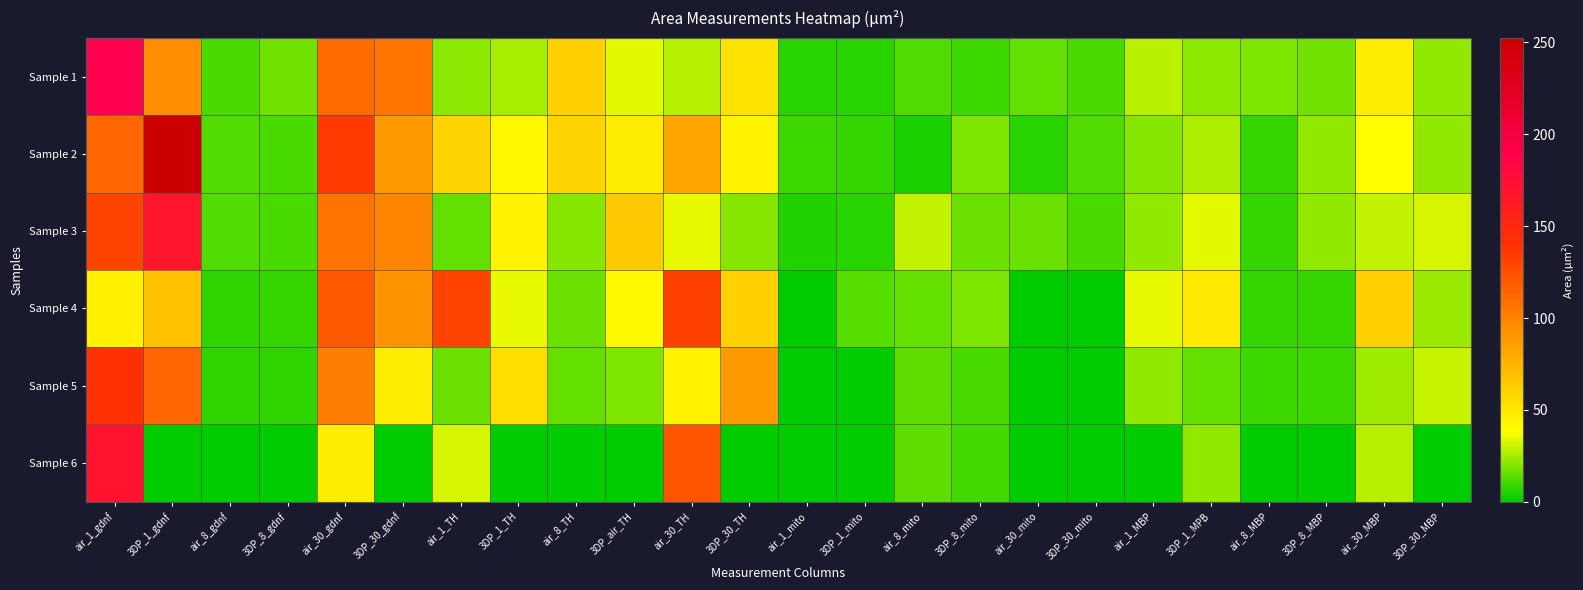

Reading left to right, transcribe all the data shown in this chart.

Sample 1: air_1_gdnf=189.2	3DP_1_gdnf=94.2	air_8_gdnf=11.6	3DP_8_gdnf=17.1	air_30_gdnf=111.0	3DP_30_gdnf=106.4	air_1_TH=20.7	3DP_1_TH=25.3	air_8_TH=60.7	3DP_air_TH=33.6	air_30_TH=26.9	3DP_30_TH=51.4	air_1_mito=6.8	3DP_1_mito=6.8	air_8_mito=12.1	3DP_8_mito=9.8	air_30_mito=15.3	3DP_30_mito=11.2	air_1_MBP=28.0	3DP_1_MPB=21.6	air_8_MBP=19.6	3DP_8_MBP=17.0	air_30_MBP=46.7	3DP_30_MBP=22.3
Sample 2: air_1_gdnf=114.4	3DP_1_gdnf=252.5	air_8_gdnf=12.4	3DP_8_gdnf=11.3	air_30_gdnf=135.8	3DP_30_gdnf=88.3	air_1_TH=58.5	3DP_1_TH=41.8	air_8_TH=58.7	3DP_air_TH=46.5	air_30_TH=82.0	3DP_30_TH=43.7	air_1_mito=9.5	3DP_1_mito=8.5	air_8_mito=4.3	3DP_8_mito=19.6	air_30_mito=6.1	3DP_30_mito=11.9	air_1_MBP=20.6	3DP_1_MPB=26.2	air_8_MBP=8.8	3DP_8_MBP=21.7	air_30_MBP=38.8	3DP_30_MBP=22.4
Sample 3: air_1_gdnf=130.9	3DP_1_gdnf=168.2	air_8_gdnf=12.1	3DP_8_gdnf=11.1	air_30_gdnf=106.6	3DP_30_gdnf=97.7	air_1_TH=14.9	3DP_1_TH=44.0	air_8_TH=19.9	3DP_air_TH=64.4	air_30_TH=34.9	3DP_30_TH=19.9	air_1_mito=5.6	3DP_1_mito=6.8	air_8_mito=29.0	3DP_8_mito=16.2	air_30_mito=16.6	3DP_30_mito=11.2	air_1_MBP=21.9	3DP_1_MPB=34.0	air_8_MBP=8.6	3DP_8_MBP=22.4	air_30_MBP=29.1	3DP_30_MBP=31.9
Sample 4: air_1_gdnf=45.0	3DP_1_gdnf=68.4	air_8_gdnf=7.2	3DP_8_gdnf=8.7	air_30_gdnf=120.2	3DP_30_gdnf=90.9	air_1_TH=130.9	3DP_1_TH=34.7	air_8_TH=15.9	3DP_air_TH=41.0	air_30_TH=131.7	3DP_30_TH=61.1	air_1_mito=0.0	3DP_1_mito=13.4	air_8_mito=15.3	3DP_8_mito=19.4	air_30_mito=0.0	3DP_30_mito=0.0	air_1_MBP=35.2	3DP_1_MPB=49.0	air_8_MBP=8.9	3DP_8_MBP=8.6	air_30_MBP=60.4	3DP_30_MBP=22.8
Sample 5: air_1_gdnf=140.5	3DP_1_gdnf=114.2	air_8_gdnf=7.1	3DP_8_gdnf=7.4	air_30_gdnf=101.8	3DP_30_gdnf=46.9	air_1_TH=16.6	3DP_1_TH=53.9	air_8_TH=14.9	3DP_air_TH=19.3	air_30_TH=43.5	3DP_30_TH=88.5	air_1_mito=0.0	3DP_1_mito=0.0	air_8_mito=13.9	3DP_8_mito=11.1	air_30_mito=0.0	3DP_30_mito=0.0	air_1_MBP=22.1	3DP_1_MPB=15.7	air_8_MBP=9.3	3DP_8_MBP=8.9	air_30_MBP=24.0	3DP_30_MBP=30.0
Sample 6: air_1_gdnf=169.9	3DP_1_gdnf=0.0	air_8_gdnf=0.0	3DP_8_gdnf=0.0	air_30_gdnf=47.1	3DP_30_gdnf=0.0	air_1_TH=31.8	3DP_1_TH=0.0	air_8_TH=0.0	3DP_air_TH=0.0	air_30_TH=121.4	3DP_30_TH=0.0	air_1_mito=0.0	3DP_1_mito=0.0	air_8_mito=14.5	3DP_8_mito=10.2	air_30_mito=0.0	3DP_30_mito=0.0	air_1_MBP=0.0	3DP_1_MPB=21.8	air_8_MBP=0.0	3DP_8_MBP=0.0	air_30_MBP=27.0	3DP_30_MBP=0.0